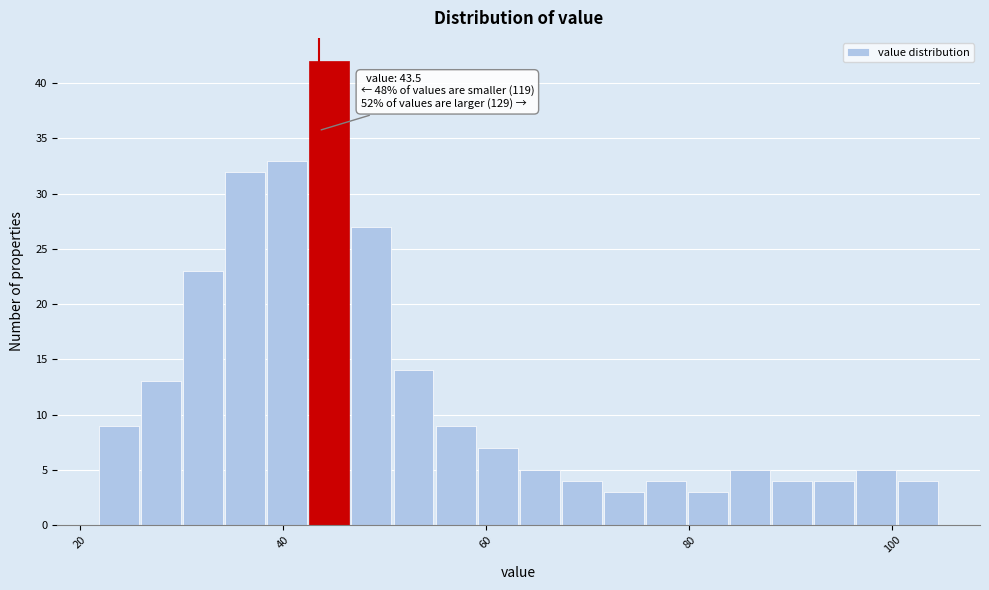

Around what value on the x-axis is the tallest bar? Give the approximate position of its centre, as read against the axis.

44